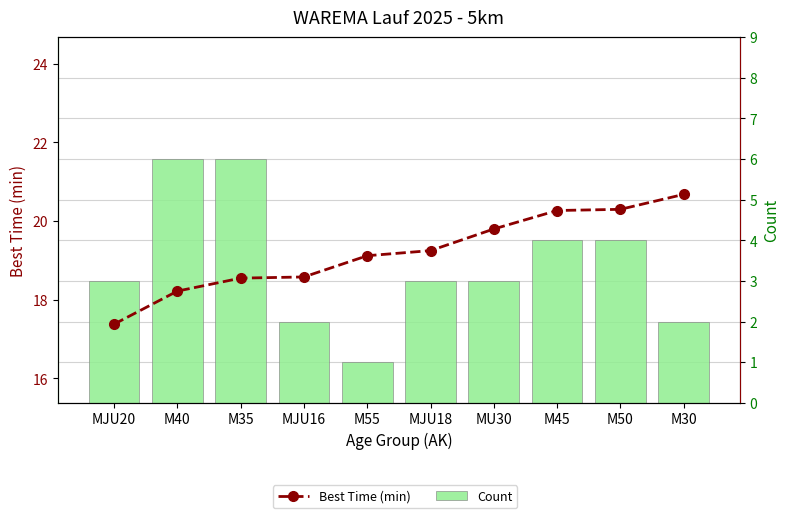

Rank the categories by Best Time (min) value from lowest to highest.

MJU20, M40, M35, MJU16, M55, MJU18, MU30, M45, M50, M30